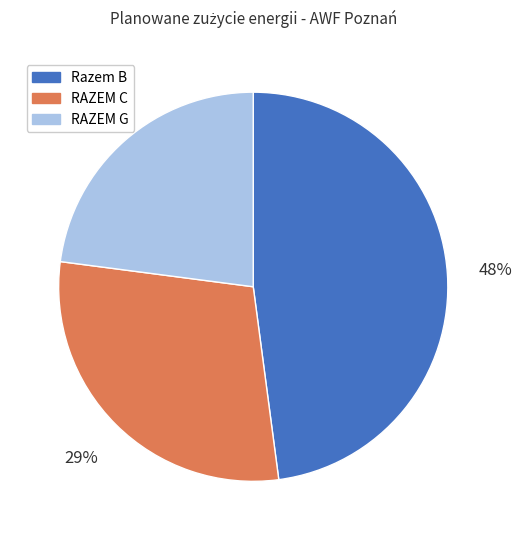

Count the number of slices in the pie.

3